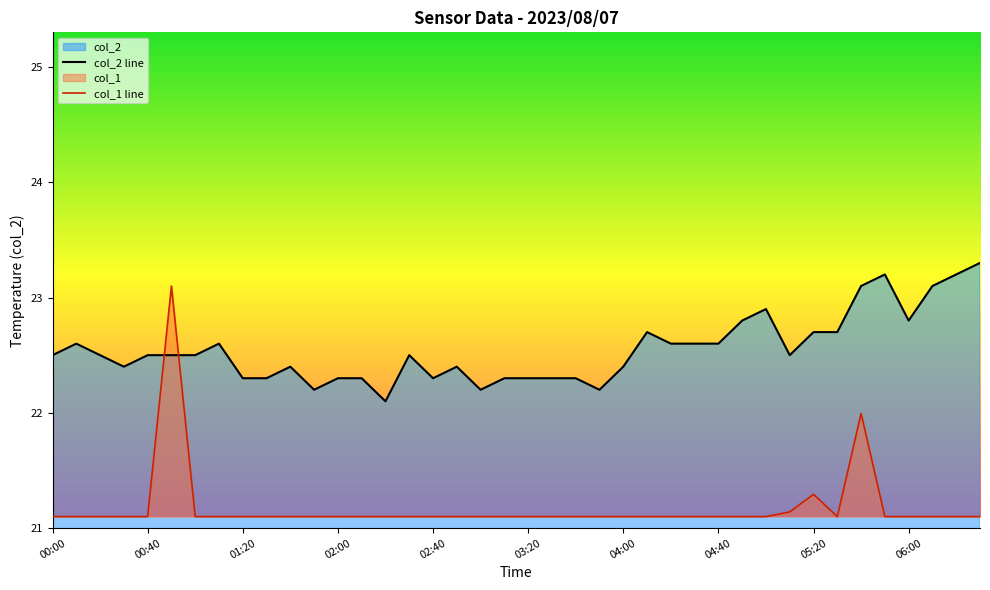

After their last crossing, which series has the higher values: col_1 line or col_2 line?

col_2 line